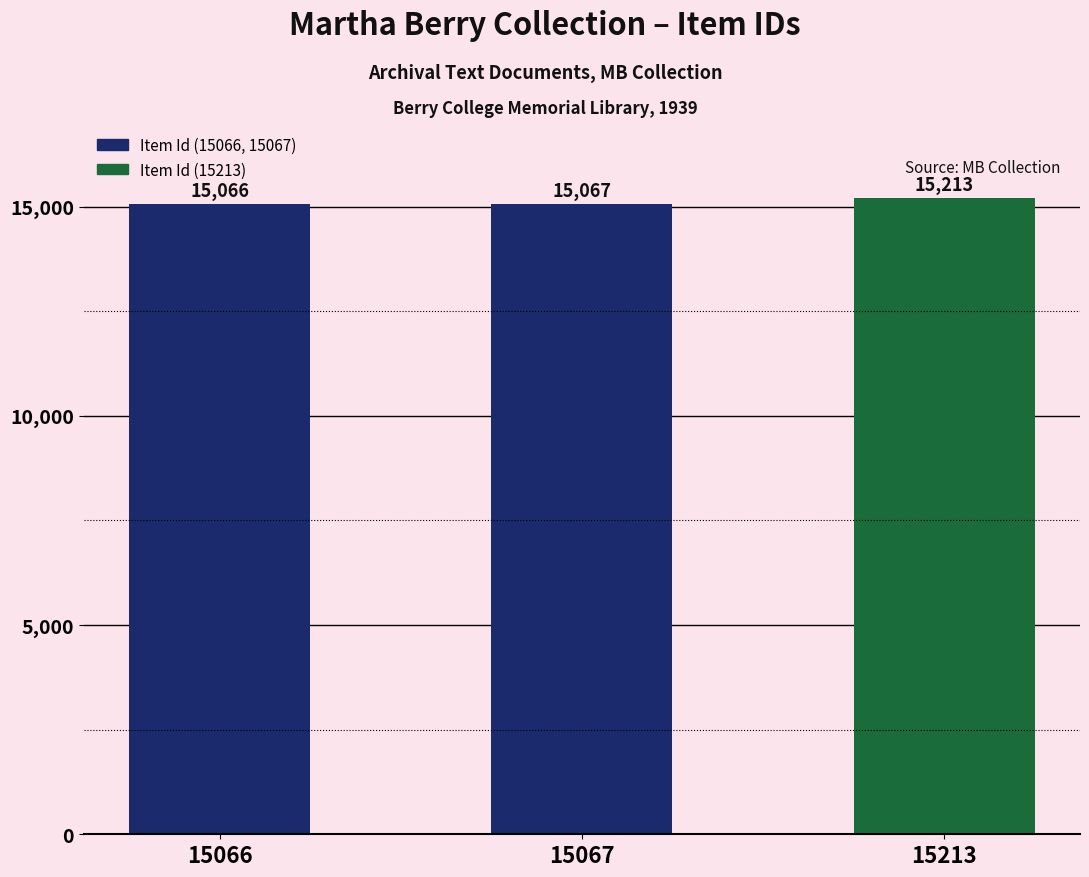

List the labels in order of value, largest first.

15213, 15067, 15066